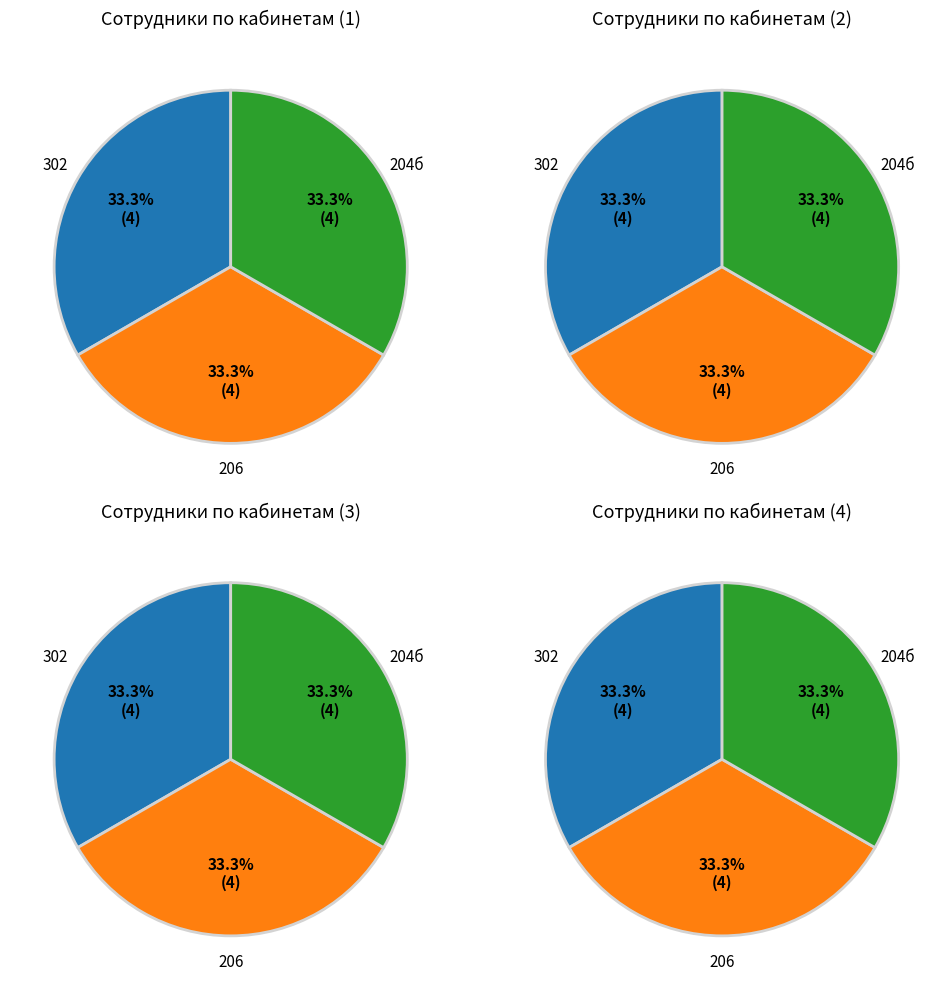

What percentage is the 206 slice, to the nearest percent?

33%